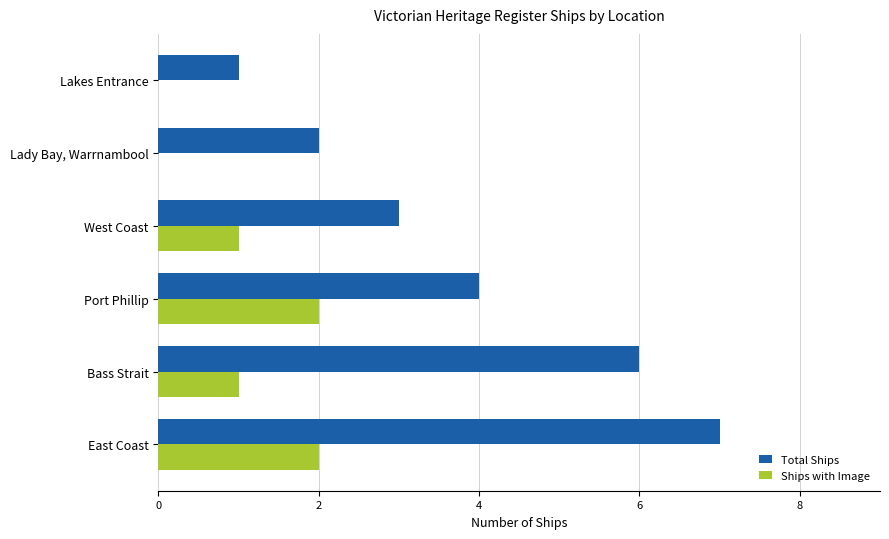

Which category has the highest value across all series?

East Coast